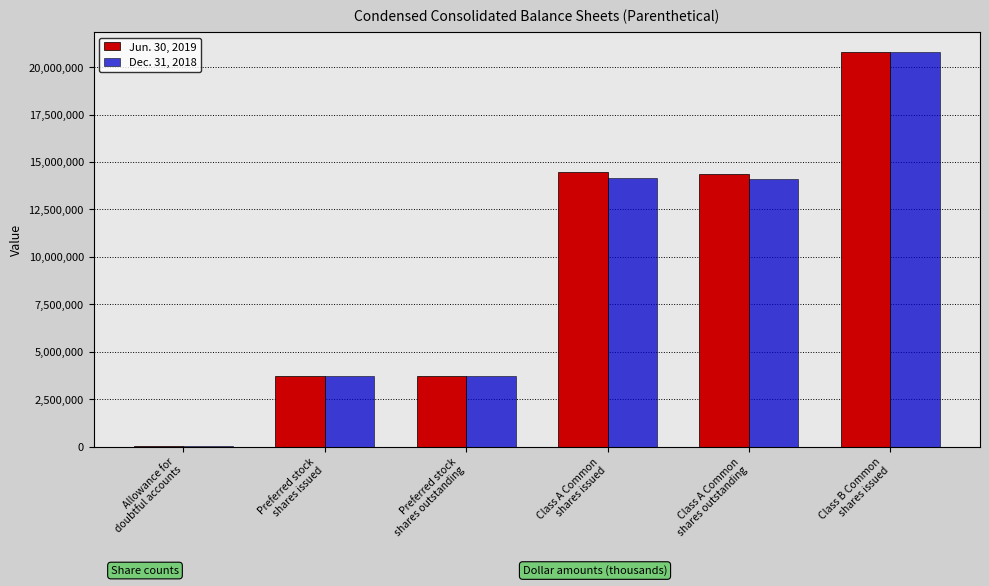

Count the number of data series in this chart.

2